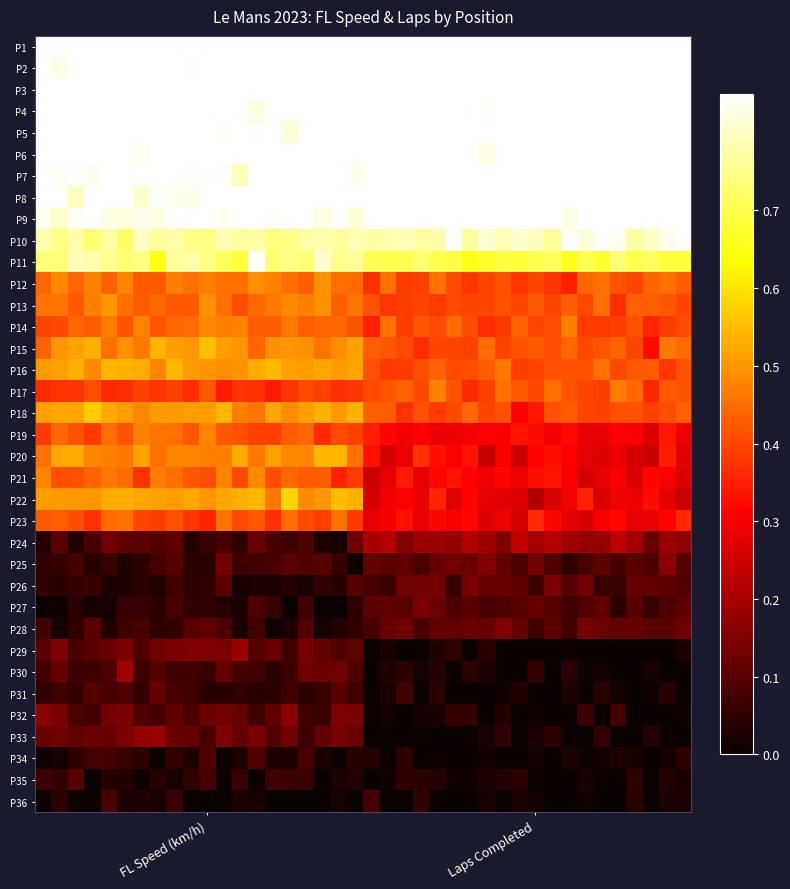

Reading left to right, list all the values displayed in this chart.

P1: 1.0	0.9	0.9	0.9	0.9	1.0	0.9	1.0	0.9	0.9	1.0	0.9	0.9	0.9	0.9	1.0	0.9	0.9	0.9	0.9	1.0	1.0	1.0	1.0	1.0	1.0	1.0	1.0	1.0	1.0	1.0	1.0	1.0	1.0	1.0	1.0	1.0	1.0	1.0	1.0
P2: 0.9	0.8	0.9	0.9	0.9	0.9	0.9	0.9	0.9	0.8	0.9	0.9	0.9	0.9	0.9	0.8	0.9	0.8	0.9	0.9	0.9	1.0	1.0	1.0	1.0	1.0	1.0	1.0	1.0	1.0	1.0	1.0	1.0	1.0	1.0	1.0	1.0	1.0	1.0	1.0
P3: 1.0	1.0	0.9	0.9	1.0	1.0	1.0	1.0	1.0	1.0	1.0	1.0	1.0	1.0	1.0	1.0	1.0	1.0	1.0	1.0	0.9	0.9	0.9	0.9	0.9	0.9	0.9	0.9	0.9	0.9	0.9	0.9	0.9	0.9	0.9	0.9	0.9	0.9	0.9	0.9
P4: 0.9	0.9	0.9	0.9	0.9	0.9	0.9	0.9	0.9	0.9	0.9	0.9	0.9	0.8	0.9	0.9	0.9	0.9	0.9	0.9	0.9	0.9	0.9	0.9	0.9	0.9	0.9	0.8	0.9	0.9	1.0	0.9	0.9	0.9	0.9	0.9	0.9	0.9	1.0	0.9
P5: 0.9	0.9	0.9	0.9	0.9	0.9	1.0	0.9	0.9	0.9	0.9	0.8	0.9	0.8	0.9	0.8	0.9	0.9	0.9	0.9	0.9	0.9	0.9	0.9	0.9	0.9	0.9	0.9	1.0	0.9	0.9	0.9	0.9	0.9	0.9	0.9	0.9	0.9	0.9	0.9
P6: 0.9	0.9	0.9	1.0	0.9	0.9	0.8	0.9	0.9	0.9	0.9	0.9	0.8	0.9	0.9	0.9	0.9	0.9	0.9	0.9	0.9	0.9	0.9	0.9	1.0	0.9	0.9	0.8	0.9	0.9	0.9	0.9	1.0	0.9	1.0	0.9	0.9	0.9	0.9	0.9
P7: 0.9	0.8	0.8	0.8	0.8	0.9	0.9	0.9	0.9	0.8	0.8	0.8	0.8	0.9	0.8	0.9	0.9	0.9	0.9	0.8	0.9	1.0	0.9	0.9	0.9	0.9	0.9	0.9	1.0	0.9	0.9	0.9	0.9	0.9	0.9	0.9	0.9	0.9	0.9	0.9
P8: 0.9	0.8	0.8	0.9	0.9	0.9	0.8	0.9	0.8	0.8	0.9	0.9	0.9	0.8	0.9	0.8	0.9	0.9	0.9	0.9	0.9	0.9	0.9	0.9	0.9	0.9	0.9	0.9	0.9	0.9	0.9	0.9	0.9	0.9	0.9	0.9	0.9	0.9	0.9	0.9
P9: 0.8	0.8	0.8	0.8	0.8	0.8	0.8	0.8	0.9	0.9	0.9	0.8	0.9	0.9	0.8	0.9	0.9	0.8	0.8	0.8	0.9	0.9	0.9	0.9	0.9	0.9	1.0	0.9	0.9	0.9	0.9	0.9	0.8	0.9	0.9	0.9	0.9	0.9	0.9	0.9
P10: 0.8	0.7	0.8	0.7	0.8	0.7	0.8	0.8	0.8	0.7	0.7	0.8	0.8	0.8	0.7	0.7	0.8	0.8	0.8	0.8	0.8	0.8	0.8	0.8	0.8	0.9	0.8	0.8	0.8	0.8	0.8	0.8	0.9	0.8	0.9	0.8	0.8	0.8	0.8	0.9
P11: 0.7	0.7	0.8	0.8	0.8	0.7	0.7	0.6	0.8	0.8	0.7	0.7	0.7	0.8	0.7	0.7	0.7	0.8	0.8	0.8	0.7	0.7	0.7	0.7	0.7	0.7	0.7	0.7	0.7	0.7	0.7	0.7	0.7	0.7	0.7	0.7	0.7	0.7	0.7	0.7
P12: 0.4	0.5	0.4	0.5	0.4	0.5	0.4	0.4	0.5	0.5	0.5	0.5	0.5	0.5	0.5	0.5	0.4	0.5	0.5	0.4	0.4	0.5	0.4	0.4	0.5	0.4	0.4	0.4	0.4	0.4	0.4	0.4	0.4	0.4	0.4	0.4	0.4	0.4	0.5	0.4
P13: 0.5	0.5	0.4	0.5	0.5	0.5	0.4	0.4	0.4	0.4	0.5	0.5	0.4	0.4	0.5	0.5	0.5	0.5	0.4	0.5	0.4	0.4	0.4	0.4	0.4	0.4	0.4	0.4	0.4	0.4	0.4	0.4	0.4	0.4	0.5	0.4	0.4	0.4	0.4	0.4
P14: 0.4	0.4	0.4	0.4	0.5	0.4	0.5	0.4	0.4	0.4	0.5	0.5	0.5	0.4	0.4	0.5	0.4	0.4	0.4	0.4	0.3	0.5	0.4	0.4	0.4	0.4	0.4	0.4	0.4	0.4	0.4	0.4	0.5	0.4	0.4	0.4	0.4	0.4	0.4	0.4
P15: 0.4	0.5	0.5	0.5	0.5	0.5	0.5	0.5	0.5	0.5	0.6	0.5	0.5	0.4	0.5	0.5	0.5	0.5	0.5	0.5	0.4	0.4	0.4	0.4	0.4	0.4	0.4	0.4	0.4	0.4	0.4	0.4	0.4	0.4	0.4	0.4	0.4	0.3	0.5	0.4
P16: 0.5	0.5	0.5	0.5	0.5	0.5	0.5	0.5	0.5	0.5	0.5	0.5	0.5	0.5	0.5	0.5	0.5	0.5	0.5	0.5	0.4	0.4	0.4	0.4	0.4	0.4	0.4	0.4	0.5	0.4	0.4	0.4	0.4	0.4	0.4	0.4	0.4	0.4	0.4	0.4
P17: 0.4	0.4	0.4	0.4	0.4	0.4	0.4	0.4	0.4	0.4	0.4	0.3	0.4	0.4	0.3	0.4	0.4	0.4	0.4	0.4	0.4	0.4	0.4	0.4	0.5	0.4	0.4	0.4	0.5	0.4	0.4	0.4	0.4	0.4	0.4	0.5	0.4	0.4	0.4	0.4
P18: 0.5	0.5	0.5	0.6	0.5	0.5	0.5	0.5	0.5	0.5	0.5	0.5	0.5	0.5	0.5	0.5	0.5	0.5	0.5	0.5	0.4	0.4	0.4	0.4	0.4	0.4	0.4	0.4	0.4	0.3	0.3	0.4	0.4	0.4	0.4	0.4	0.4	0.4	0.4	0.4
P19: 0.4	0.4	0.4	0.4	0.4	0.4	0.5	0.5	0.5	0.4	0.5	0.4	0.4	0.4	0.4	0.4	0.4	0.4	0.4	0.4	0.3	0.3	0.3	0.3	0.3	0.3	0.3	0.3	0.3	0.3	0.3	0.3	0.3	0.3	0.3	0.3	0.3	0.3	0.3	0.3
P20: 0.5	0.5	0.5	0.5	0.5	0.5	0.5	0.5	0.5	0.5	0.5	0.5	0.5	0.5	0.5	0.5	0.5	0.5	0.5	0.5	0.3	0.3	0.3	0.4	0.3	0.3	0.3	0.2	0.3	0.2	0.3	0.3	0.3	0.3	0.3	0.3	0.3	0.2	0.3	0.3
P21: 0.5	0.4	0.4	0.4	0.5	0.4	0.4	0.5	0.5	0.4	0.4	0.5	0.4	0.5	0.4	0.4	0.4	0.4	0.4	0.4	0.2	0.3	0.3	0.3	0.3	0.3	0.3	0.3	0.3	0.3	0.3	0.3	0.3	0.3	0.3	0.3	0.3	0.3	0.3	0.3
P22: 0.5	0.5	0.5	0.5	0.5	0.5	0.5	0.5	0.5	0.5	0.5	0.5	0.5	0.5	0.5	0.6	0.5	0.5	0.5	0.5	0.3	0.3	0.3	0.3	0.4	0.3	0.3	0.3	0.3	0.3	0.2	0.3	0.3	0.4	0.3	0.3	0.3	0.3	0.3	0.2
P23: 0.4	0.4	0.4	0.4	0.4	0.5	0.4	0.4	0.4	0.4	0.4	0.5	0.4	0.4	0.4	0.4	0.4	0.4	0.5	0.4	0.3	0.3	0.3	0.3	0.3	0.3	0.3	0.3	0.3	0.3	0.4	0.3	0.3	0.3	0.3	0.3	0.3	0.3	0.3	0.4
P24: 0.0	0.1	0.0	0.1	0.1	0.1	0.1	0.1	0.1	0.0	0.1	0.1	0.1	0.1	0.1	0.1	0.1	0.0	0.0	0.1	0.2	0.2	0.2	0.2	0.2	0.2	0.2	0.2	0.1	0.2	0.2	0.2	0.2	0.2	0.2	0.2	0.2	0.1	0.2	0.2
P25: 0.1	0.1	0.1	0.0	0.1	0.0	0.0	0.1	0.1	0.0	0.0	0.1	0.1	0.1	0.1	0.1	0.1	0.1	0.1	0.0	0.1	0.1	0.1	0.1	0.1	0.1	0.1	0.2	0.1	0.1	0.1	0.1	0.0	0.1	0.1	0.1	0.1	0.1	0.2	0.1
P26: 0.1	0.0	0.1	0.1	0.0	0.0	0.0	0.0	0.1	0.0	0.1	0.1	0.0	0.0	0.0	0.0	0.0	0.1	0.0	0.1	0.1	0.1	0.1	0.1	0.1	0.1	0.1	0.1	0.1	0.1	0.1	0.1	0.1	0.1	0.1	0.1	0.1	0.1	0.1	0.1
P27: 0.0	0.0	0.0	0.0	0.0	0.1	0.1	0.0	0.1	0.1	0.1	0.0	0.0	0.1	0.1	0.0	0.1	0.0	0.0	0.0	0.1	0.1	0.1	0.1	0.1	0.1	0.1	0.1	0.1	0.1	0.1	0.1	0.1	0.1	0.1	0.0	0.1	0.1	0.1	0.1
P28: 0.1	0.0	0.0	0.1	0.0	0.1	0.1	0.0	0.1	0.1	0.1	0.1	0.0	0.1	0.0	0.0	0.1	0.0	0.0	0.1	0.1	0.1	0.1	0.1	0.1	0.1	0.1	0.1	0.1	0.1	0.1	0.1	0.1	0.1	0.1	0.1	0.1	0.1	0.1	0.1
P29: 0.1	0.1	0.1	0.1	0.1	0.1	0.1	0.1	0.1	0.1	0.2	0.1	0.2	0.1	0.1	0.1	0.1	0.1	0.1	0.1	0.0	0.0	0.0	0.0	0.0	0.0	0.0	0.0	0.0	0.0	0.0	0.0	0.0	0.0	0.0	0.0	0.0	0.0	0.0	0.0
P30: 0.1	0.1	0.1	0.1	0.1	0.2	0.1	0.1	0.1	0.1	0.1	0.1	0.1	0.1	0.0	0.1	0.1	0.1	0.1	0.1	0.0	0.0	0.0	0.0	0.0	0.0	0.0	0.0	0.0	0.0	0.1	0.0	0.0	0.0	0.0	0.0	0.0	0.0	0.0	0.0
P31: 0.1	0.1	0.1	0.1	0.1	0.1	0.1	0.1	0.1	0.1	0.0	0.0	0.0	0.0	0.0	0.1	0.0	0.1	0.1	0.1	0.0	0.0	0.1	0.0	0.0	0.0	0.0	0.0	0.0	0.0	0.0	0.0	0.0	0.0	0.0	0.0	0.0	0.0	0.0	0.0
P32: 0.2	0.1	0.1	0.1	0.1	0.1	0.1	0.1	0.1	0.1	0.1	0.1	0.1	0.1	0.1	0.2	0.1	0.1	0.1	0.1	0.0	0.0	0.0	0.0	0.0	0.1	0.1	0.0	0.0	0.0	0.0	0.0	0.0	0.1	0.0	0.1	0.0	0.0	0.0	0.0
P33: 0.1	0.1	0.1	0.1	0.1	0.1	0.2	0.2	0.1	0.1	0.1	0.1	0.1	0.1	0.1	0.1	0.1	0.1	0.1	0.1	0.0	0.0	0.0	0.0	0.0	0.0	0.0	0.0	0.1	0.0	0.0	0.0	0.0	0.0	0.1	0.0	0.0	0.0	0.0	0.0
P34: 0.0	0.0	0.0	0.1	0.1	0.1	0.0	0.0	0.1	0.0	0.1	0.0	0.0	0.1	0.0	0.0	0.1	0.0	0.0	0.0	0.0	0.0	0.0	0.0	0.0	0.0	0.0	0.0	0.0	0.0	0.0	0.0	0.0	0.0	0.0	0.0	0.0	0.0	0.0	0.0
P35: 0.1	0.1	0.1	0.0	0.0	0.0	0.0	0.0	0.0	0.1	0.1	0.0	0.1	0.0	0.1	0.1	0.1	0.0	0.0	0.0	0.0	0.0	0.0	0.0	0.0	0.0	0.0	0.0	0.0	0.0	0.0	0.0	0.0	0.0	0.0	0.0	0.0	0.0	0.0	0.0
P36: 0.0	0.0	0.0	0.0	0.1	0.0	0.0	0.0	0.1	0.0	0.0	0.0	0.0	0.0	0.0	0.0	0.0	0.0	0.0	0.0	0.1	0.0	0.0	0.1	0.0	0.0	0.0	0.0	0.0	0.0	0.0	0.0	0.0	0.0	0.0	0.0	0.0	0.0	0.0	0.0